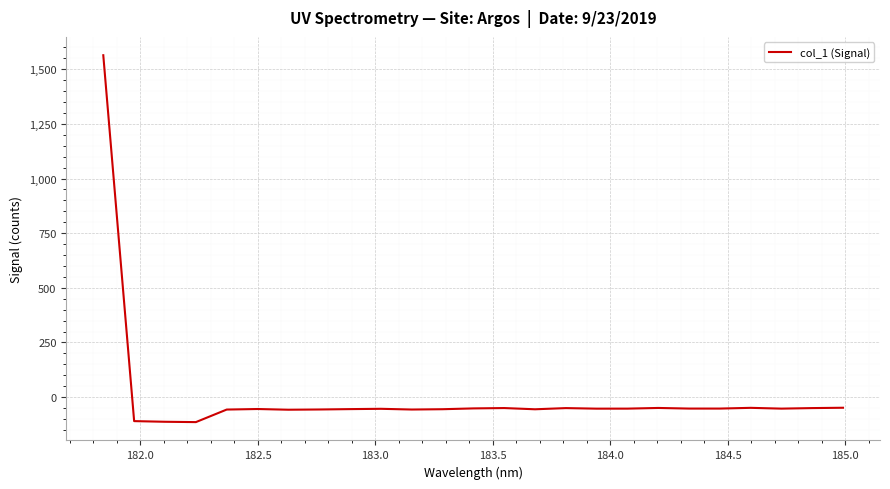

What is the difference between the maximum and minimum values?

1678.3